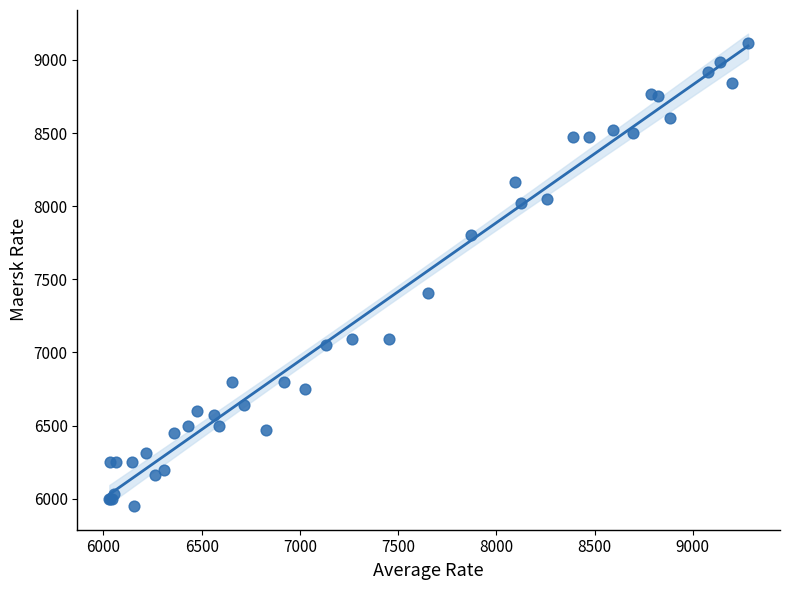

What Y value in the scatter plot is closest to 7531?

7409